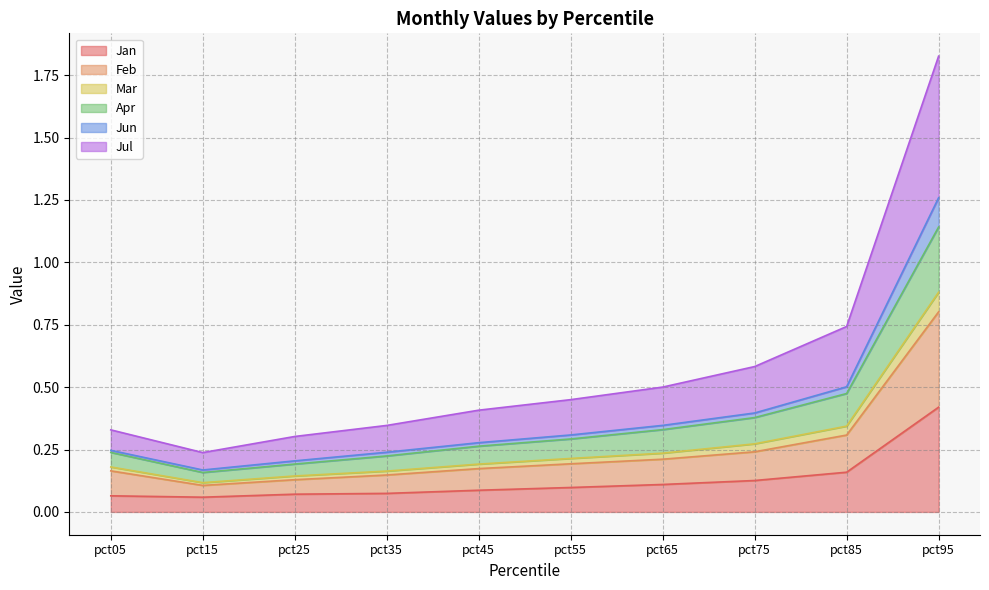

What are all the series names shown in the legend?

Jan, Feb, Mar, Apr, Jun, Jul